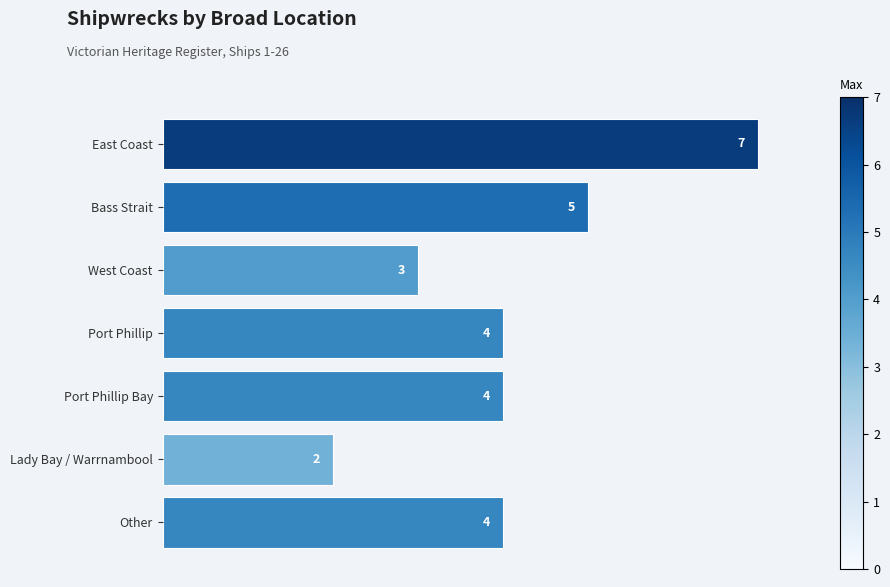

Are the bars horizontal?

Yes